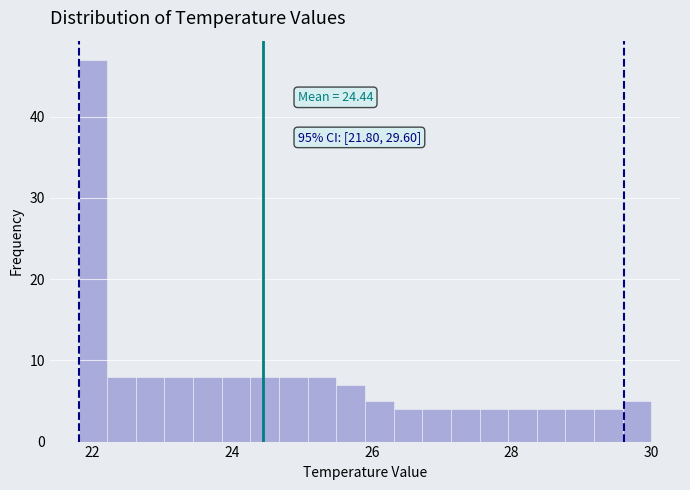

Read against the x-axis, roughly where is the centre of the tallest bar?

22.0